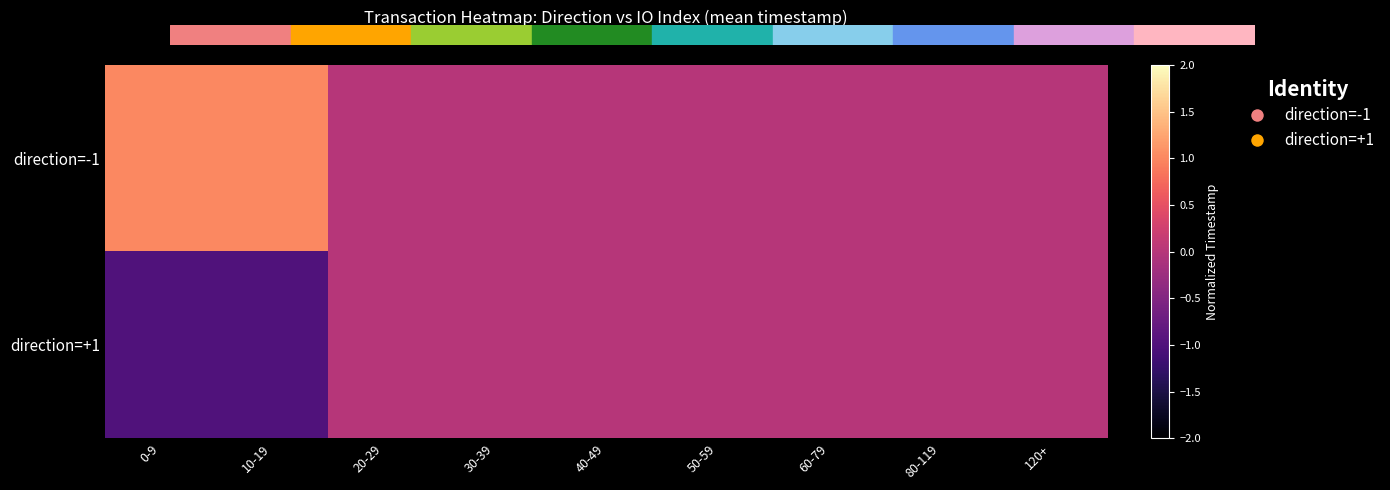

Which category has the lowest value across all series?

0-9